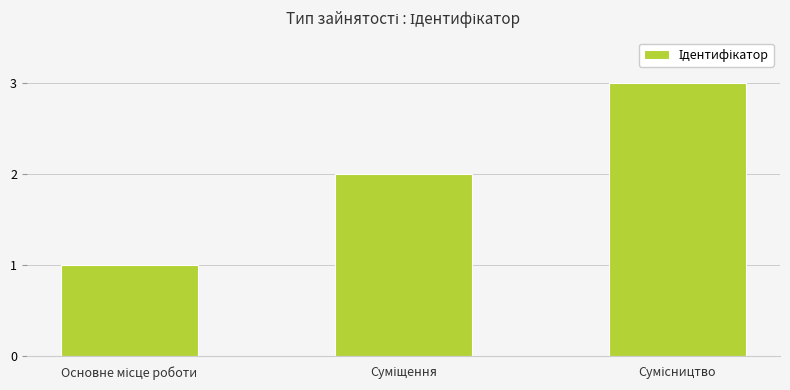

What is the value of the 3rd bar from the left?

3